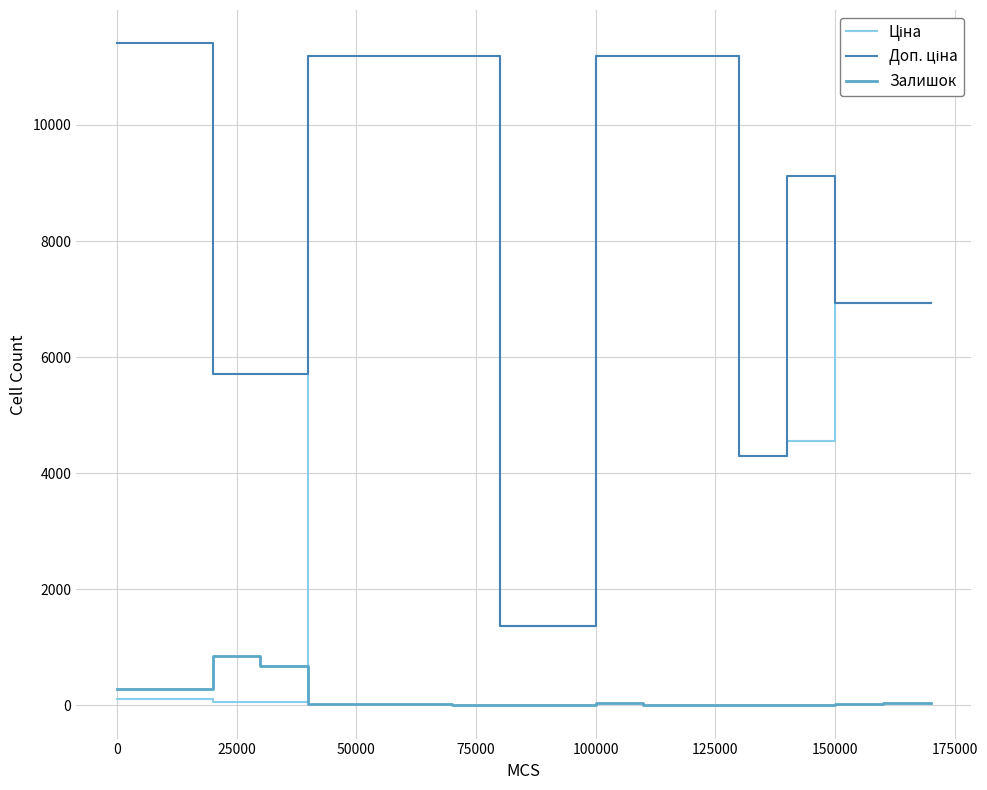

Count the number of data series in this chart.

3